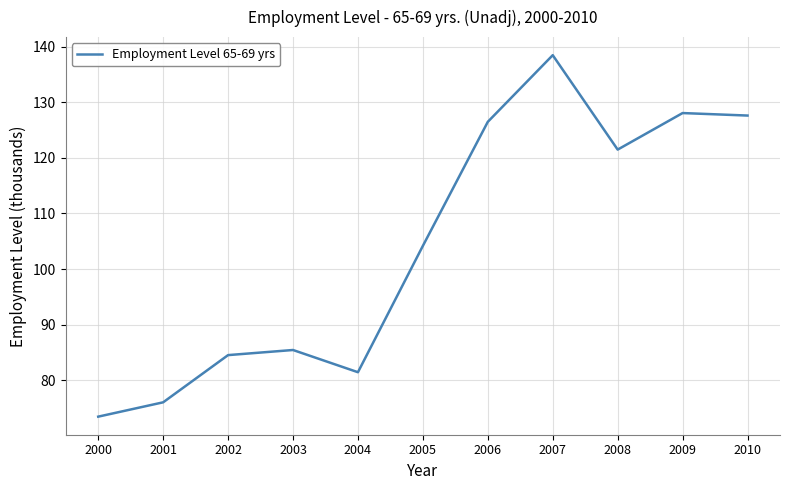

What is the sum of the values at 2005 and 2004?

185.6